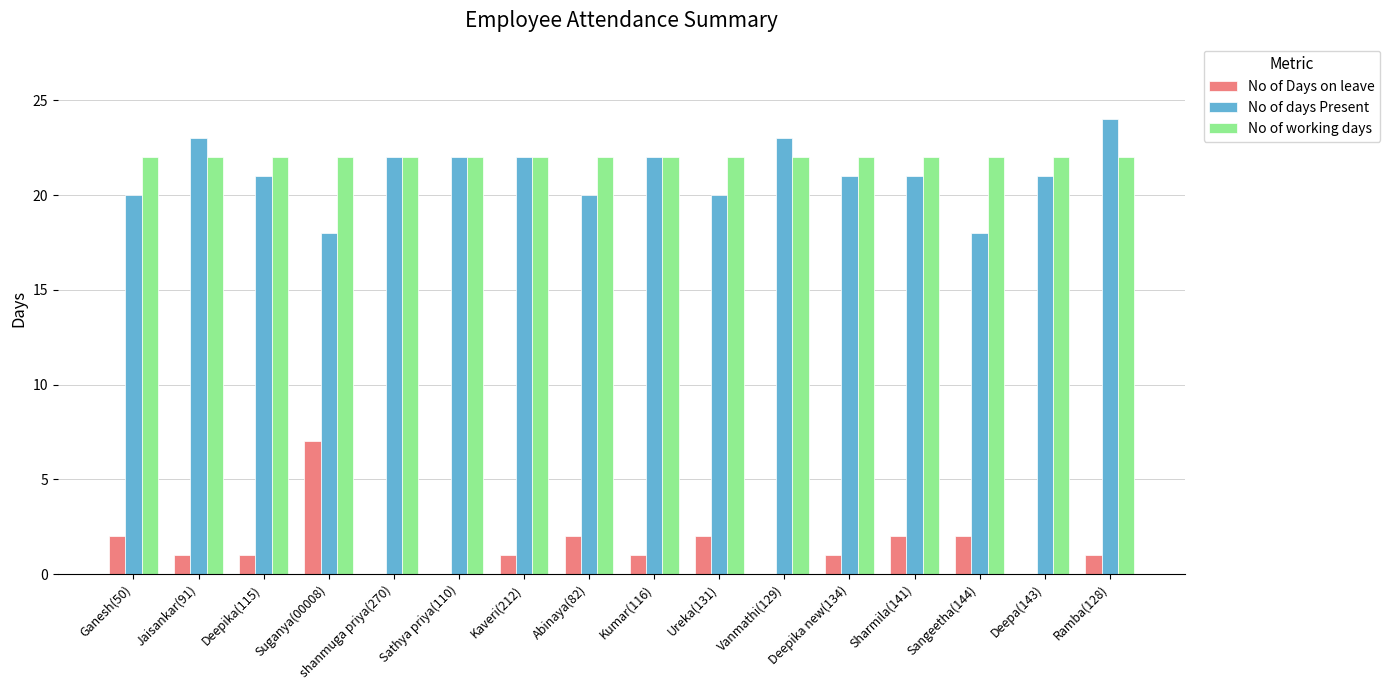

Which label corresponds to the largest value in the chart?

Ramba(128)